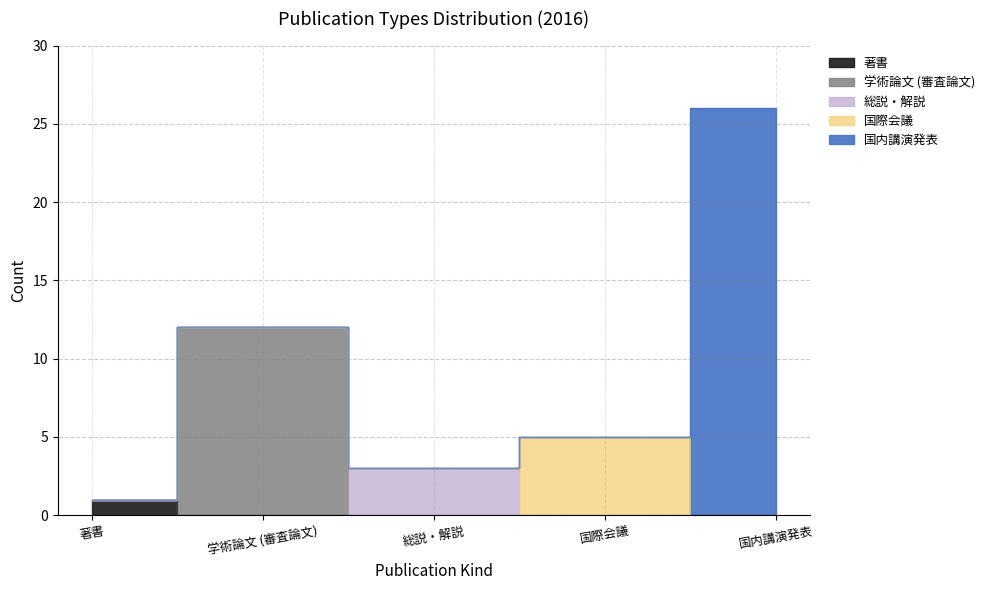

Reading left to right, what are all the values shown in this chart?

著書: 1	0	0	0	0
学術論文 (審査論文): 0	12	0	0	0
総説・解説: 0	0	3	0	0
国際会議: 0	0	0	5	0
国内講演発表: 0	0	0	0	26